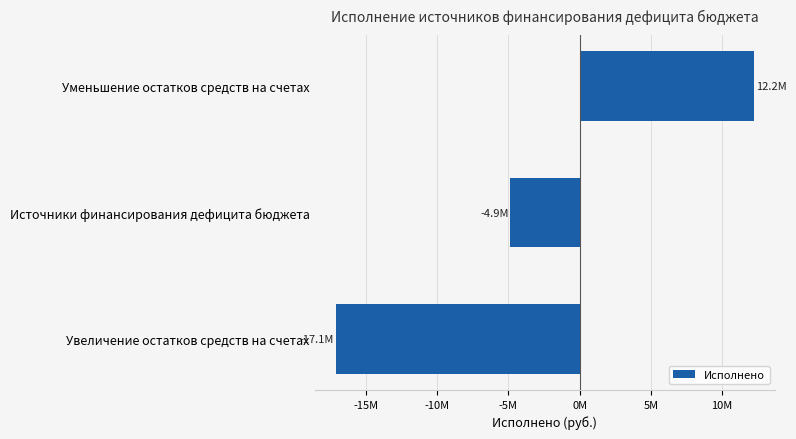

Are the bars horizontal?

Yes